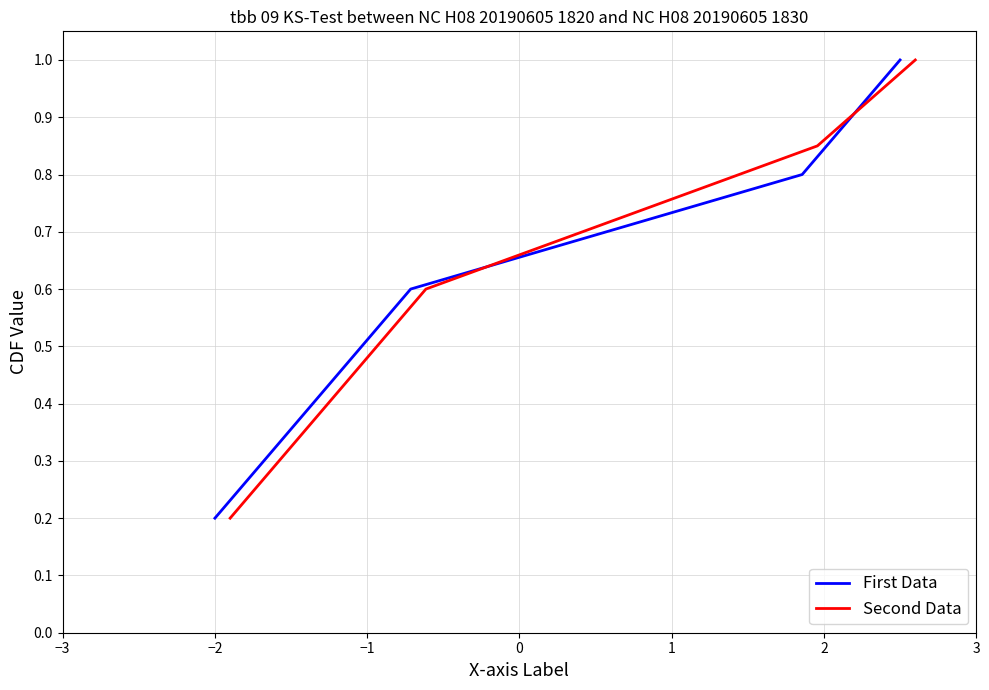

Which series has the largest total across all categories?

Second Data